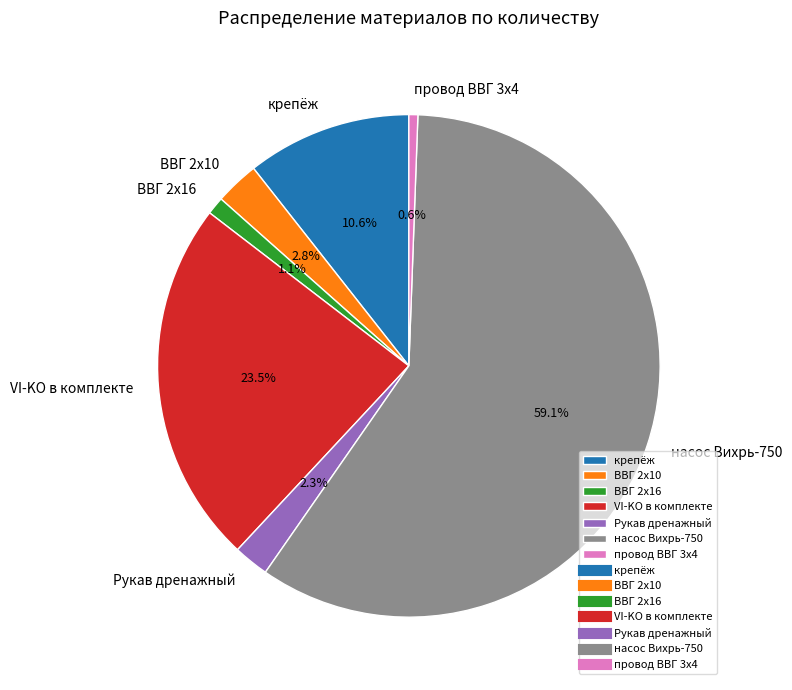

Is ВВГ 2х16 the majority of the pie?

No